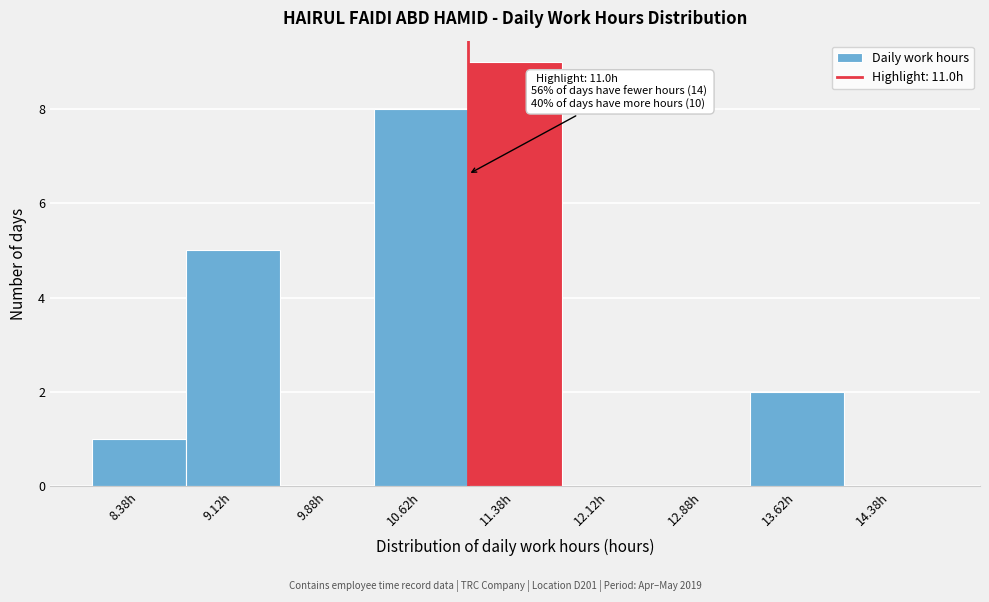

Over which range of the x-axis is the bar tallest?

11.00 to 11.75